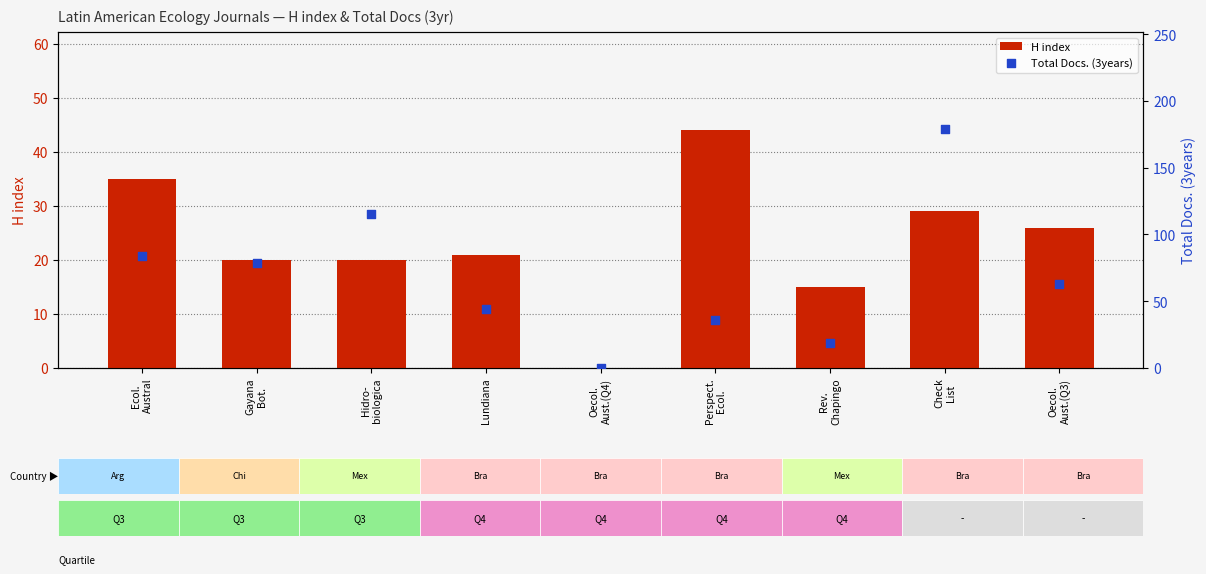

At how many categories does at least one series exceed 73?

4